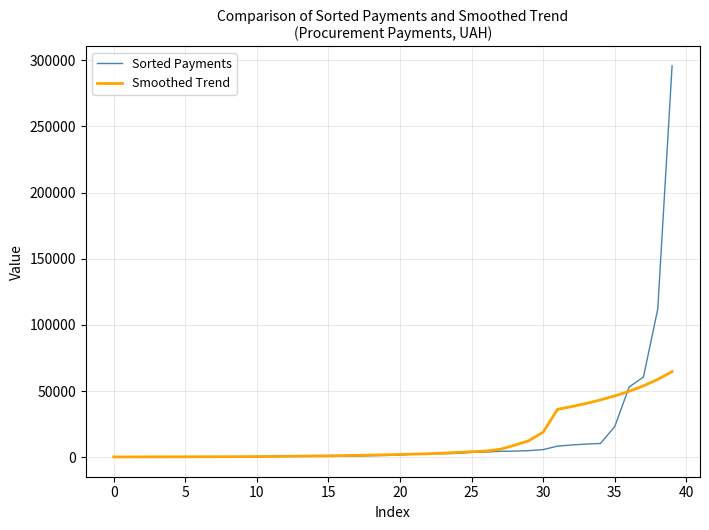

List the series in order of their peak value, highest first.

Sorted Payments, Smoothed Trend